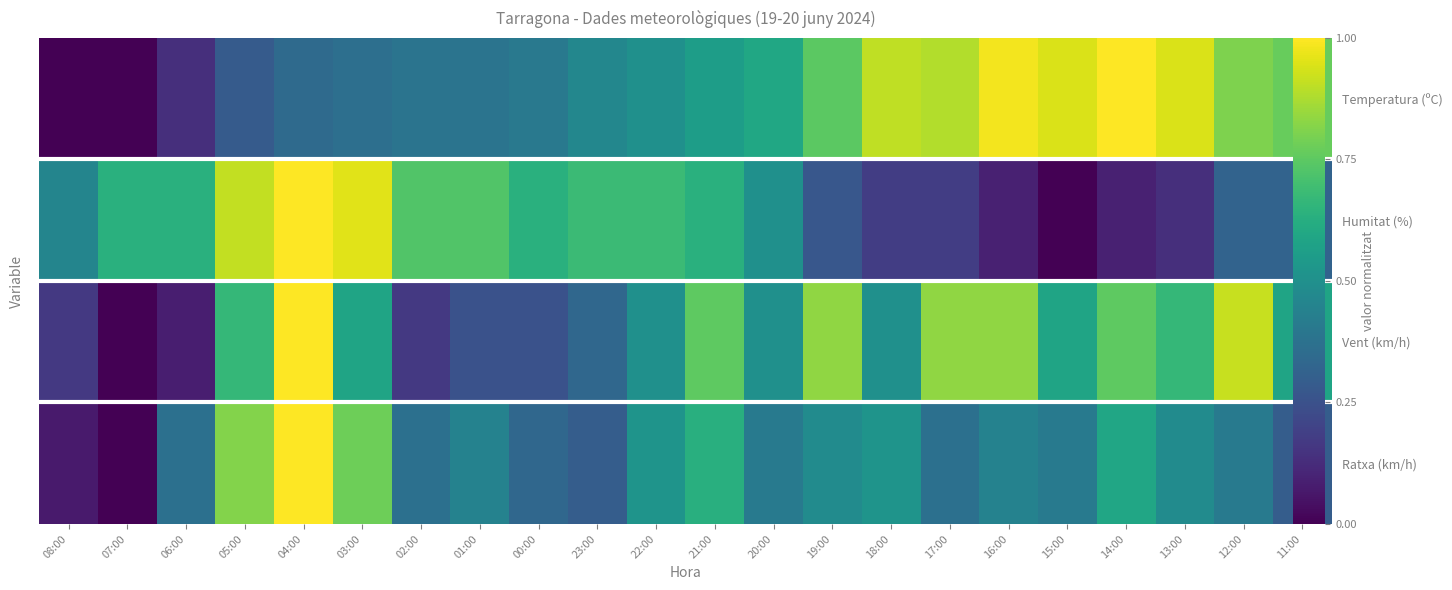

Count the number of data series in this chart.

4